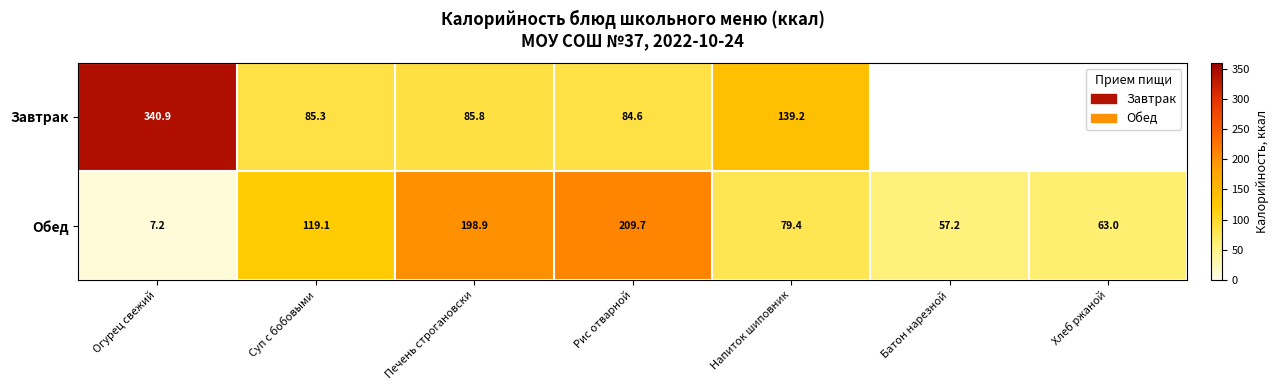

Which category has the lowest value across all series?

Огурец свежий